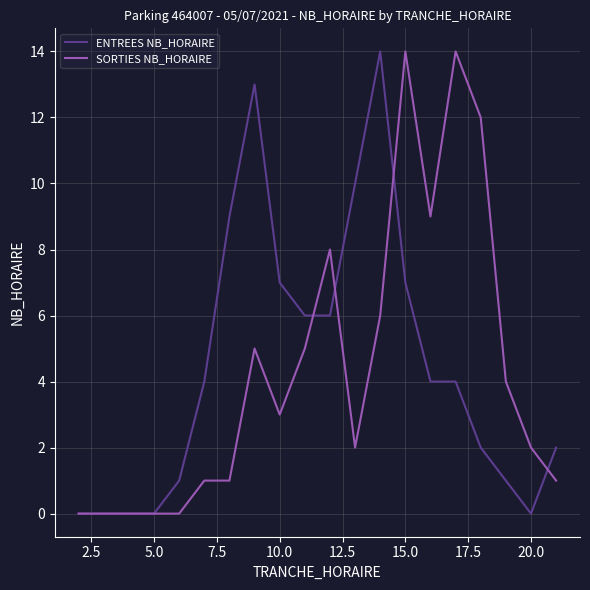

At which category is the sum across all series the highest?

15.0